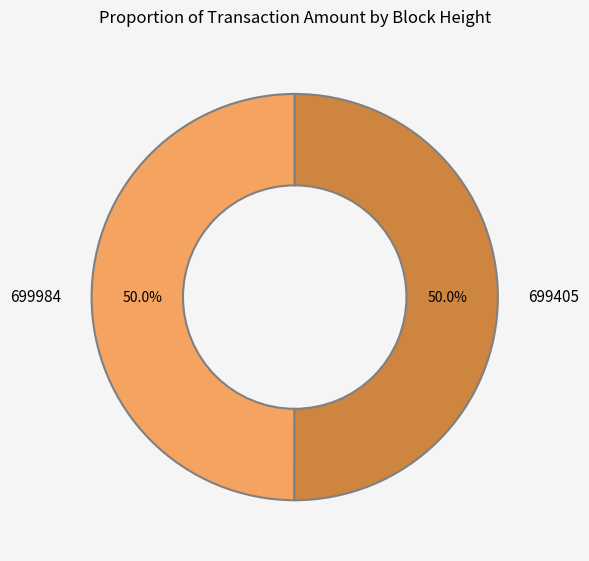

Approximately how many times larger is the value at 699405 compared to 699984?

1.0